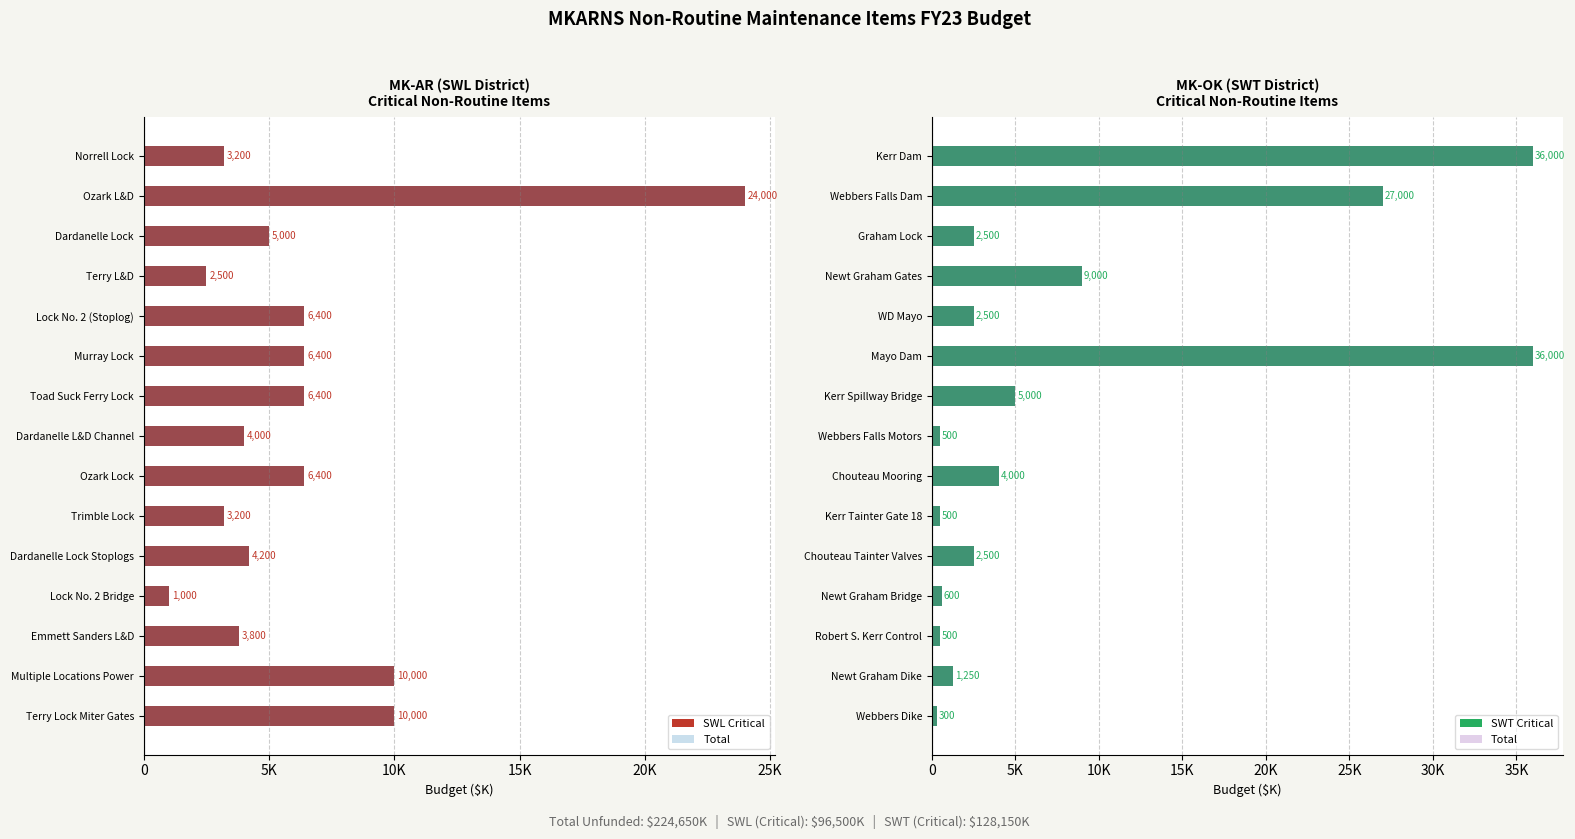

How many groups of bars are there?

15